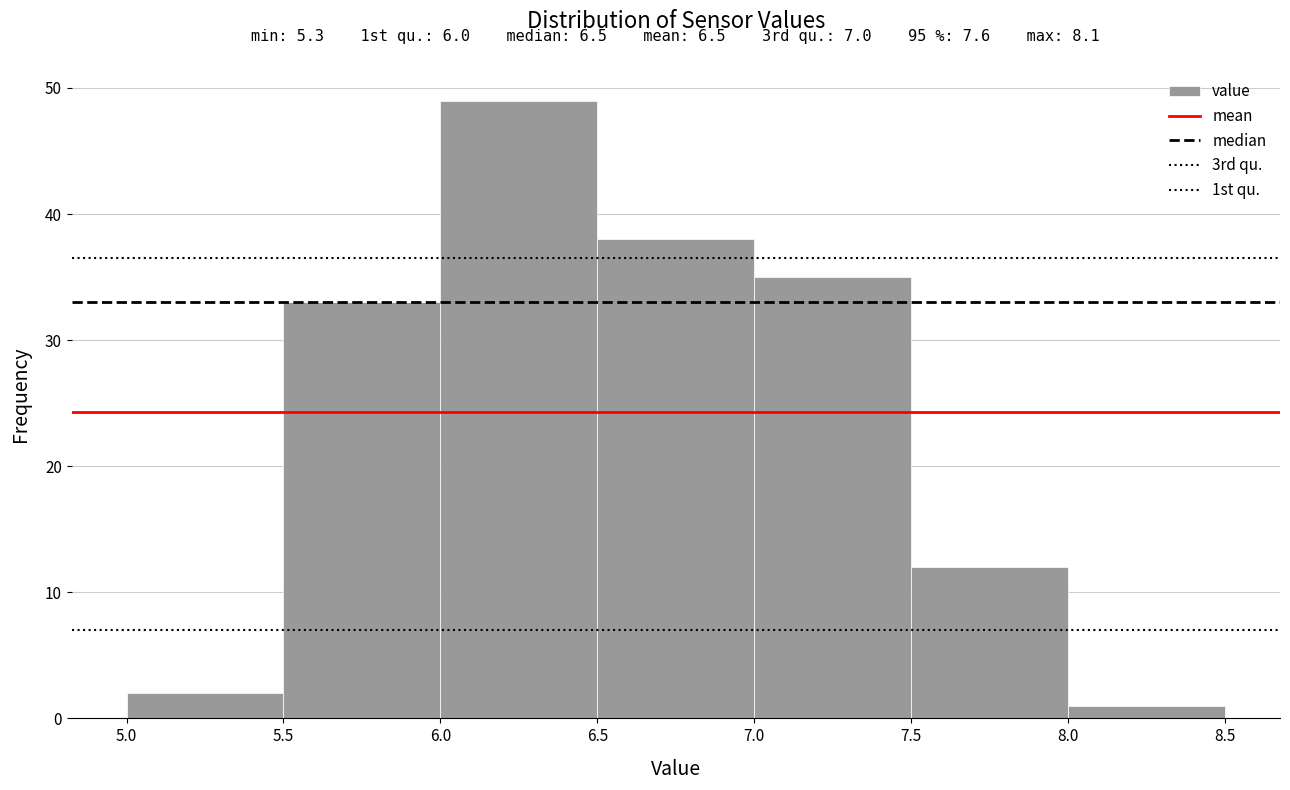

Which range on the x-axis has the tallest bar?

6.0 to 6.5